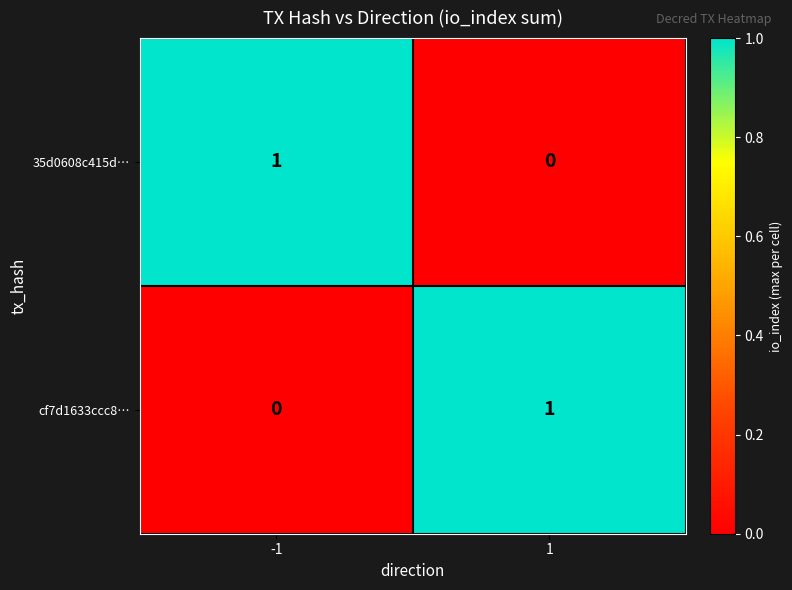

Is the value of cf7d1633ccc8… at -1 greater than the value of 35d0608c415d… at -1?

No